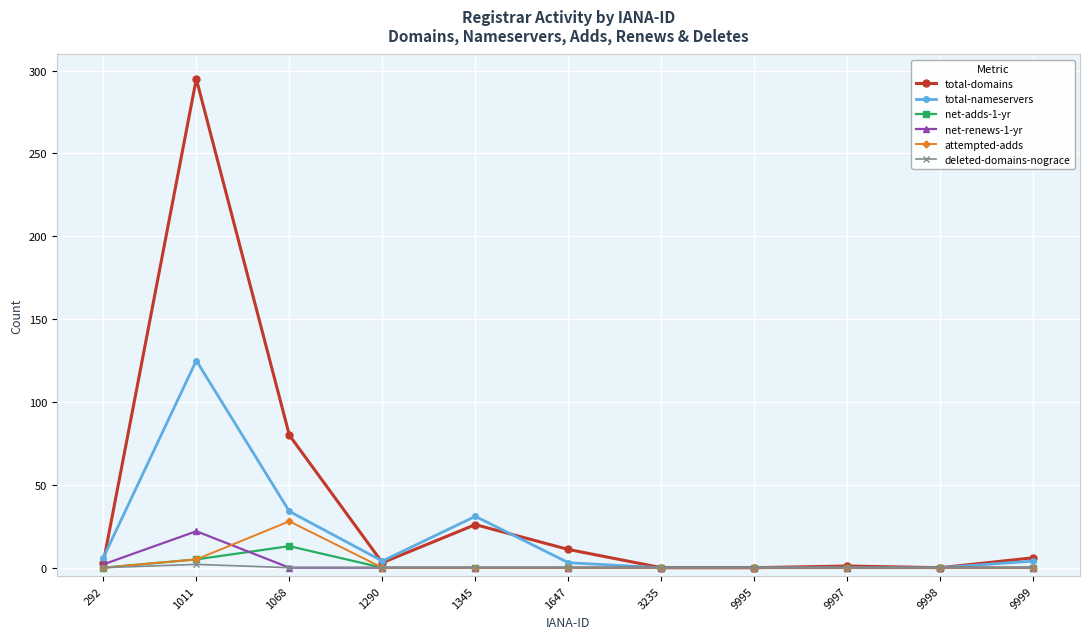

At which label does attempted-adds reach its peak?

1068